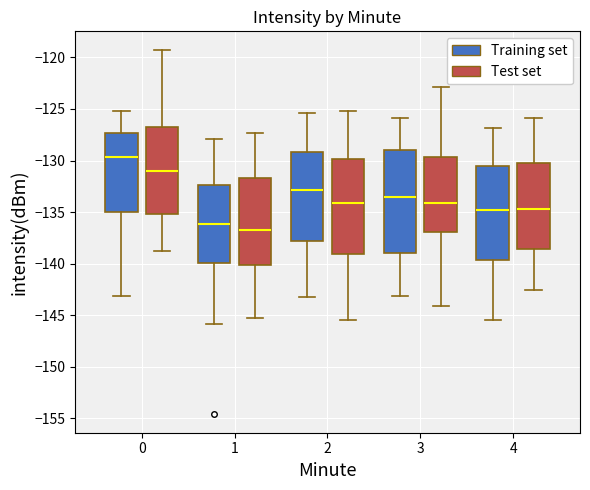

Which box is the tallest, from its lower edge to its upper edge?

3 (Training set)